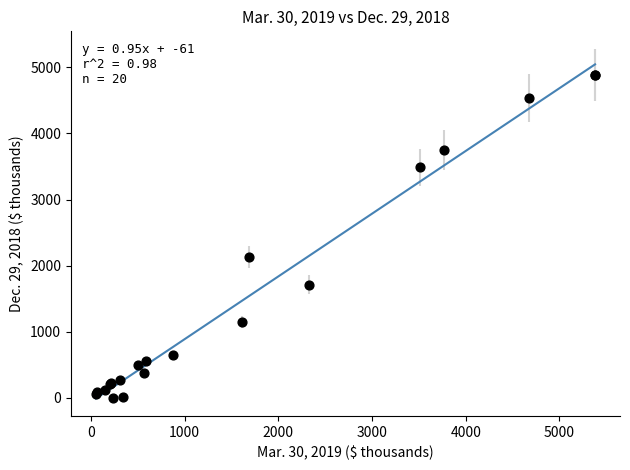

What Y value in the scatter plot is closest to 2445?

2128